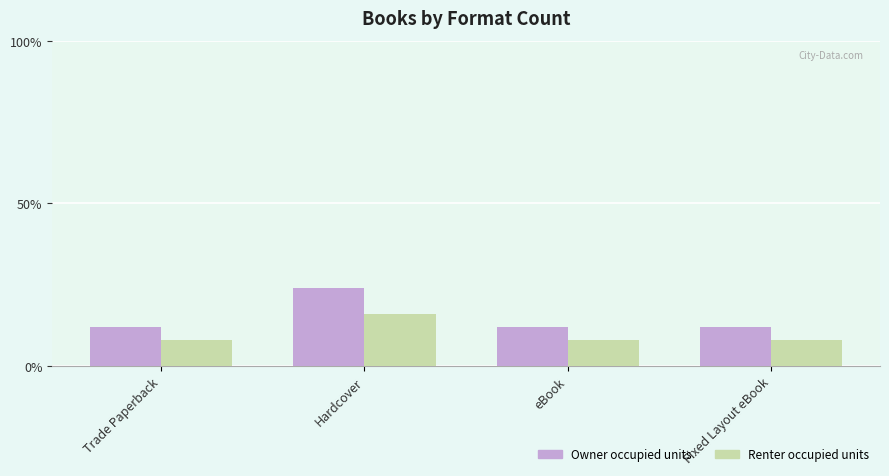

At how many categories does at least one series exceed 18?

1